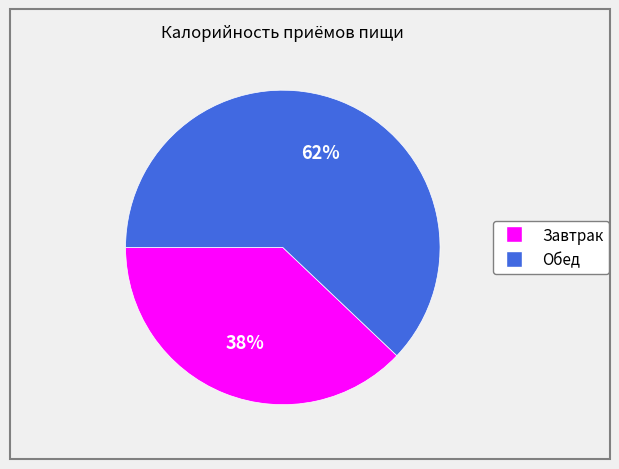

Is it true that Обед is 62% of the pie?

True